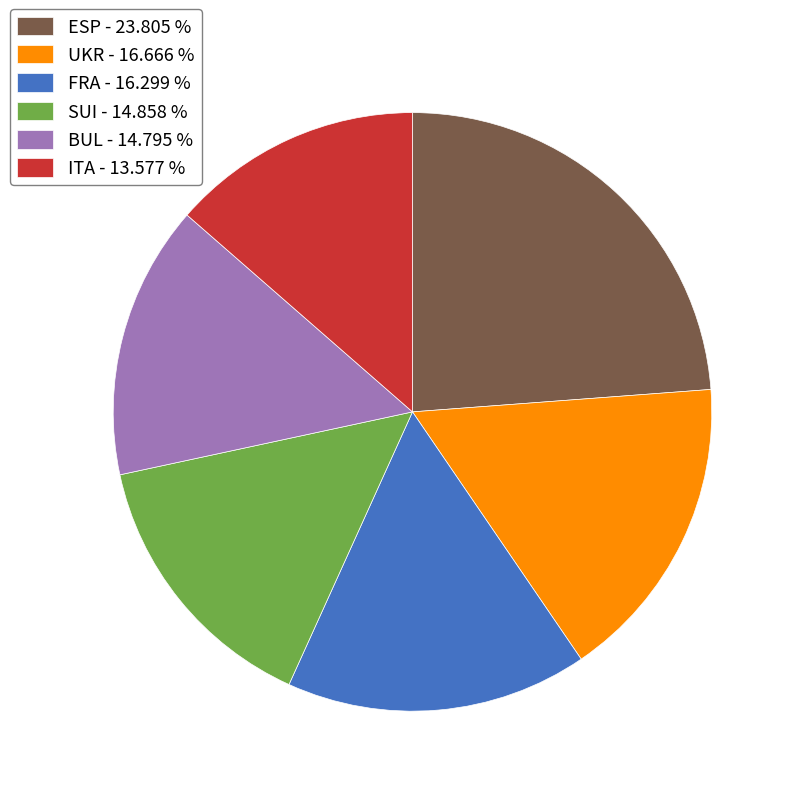

How many slices are in this pie chart?

6